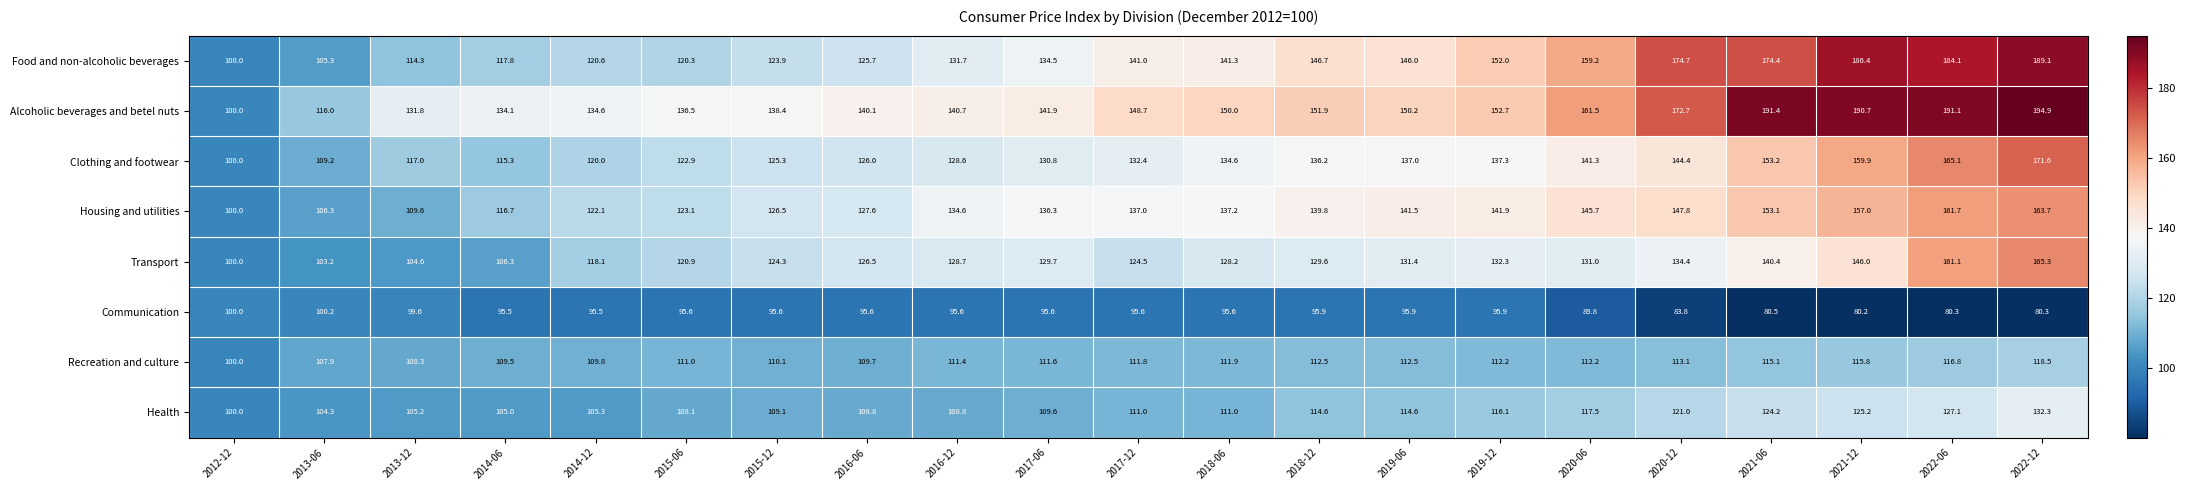

True or false: Communication has a value of 95.6 at 2017-12.

True